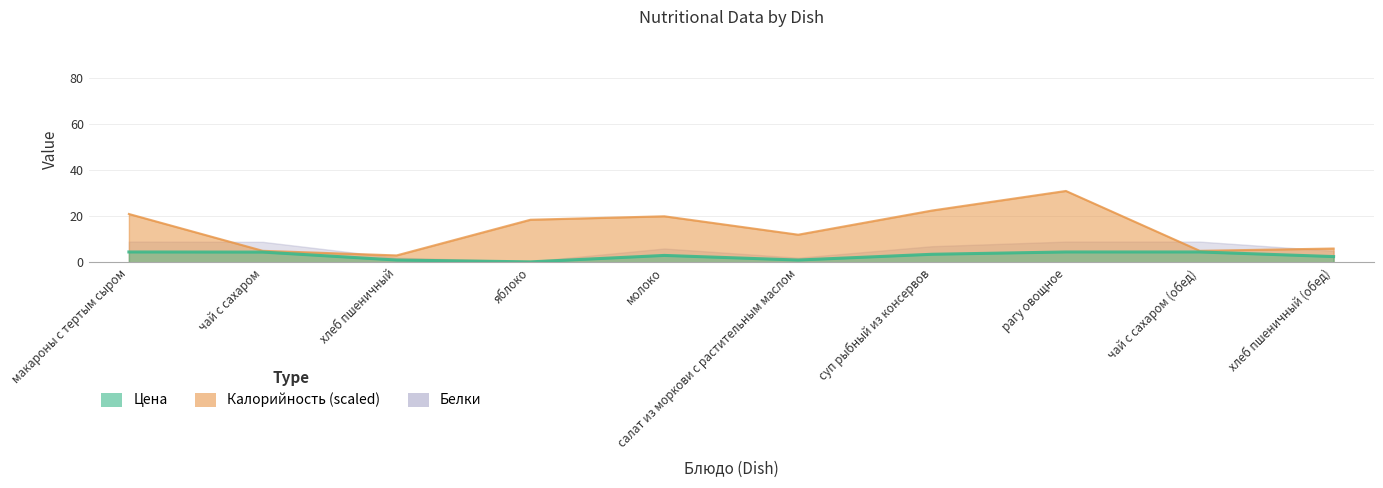

Where is the first local minimum for Белки?

яблоко